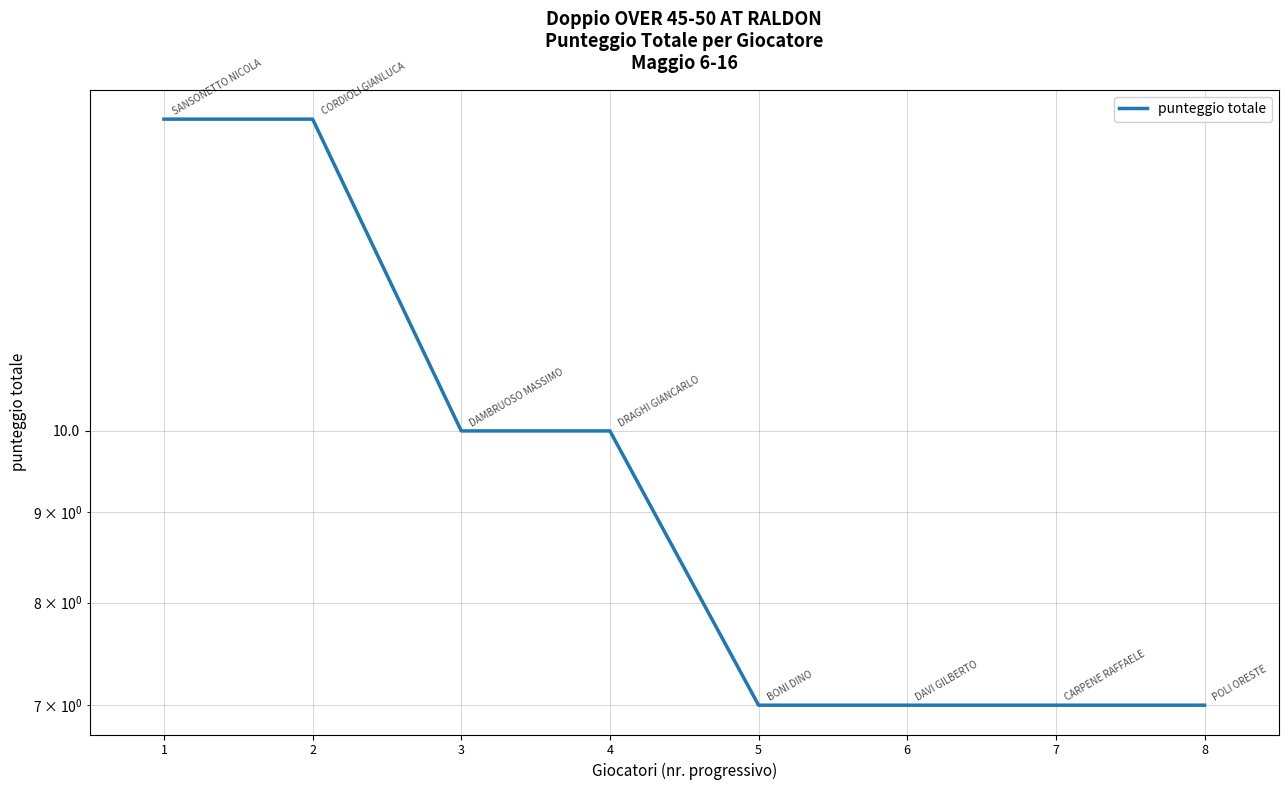

How many lines are shown in the chart?

1